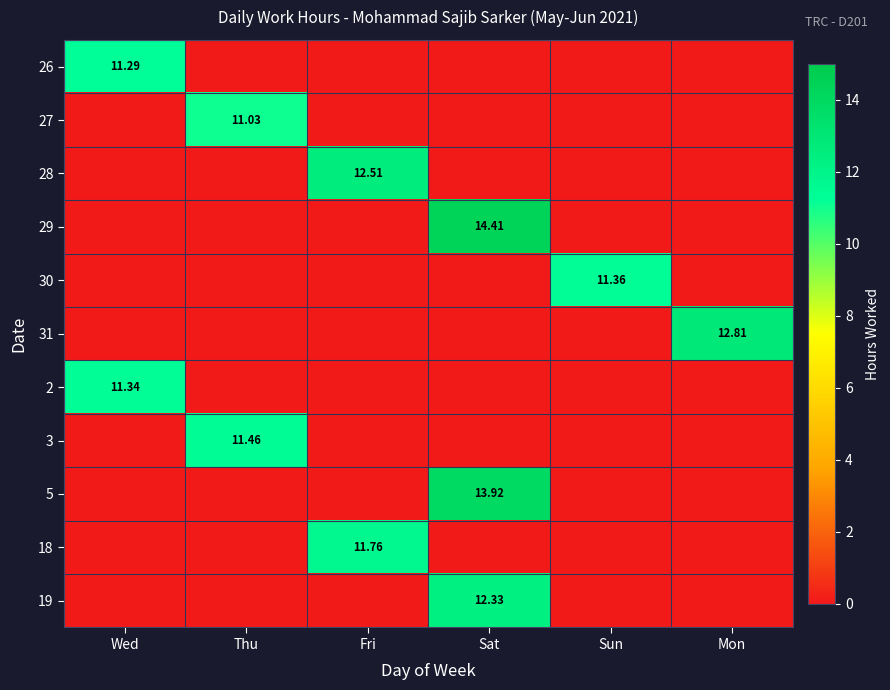

Rank the categories by 29 value from highest to lowest.

Sat, Wed, Thu, Fri, Sun, Mon